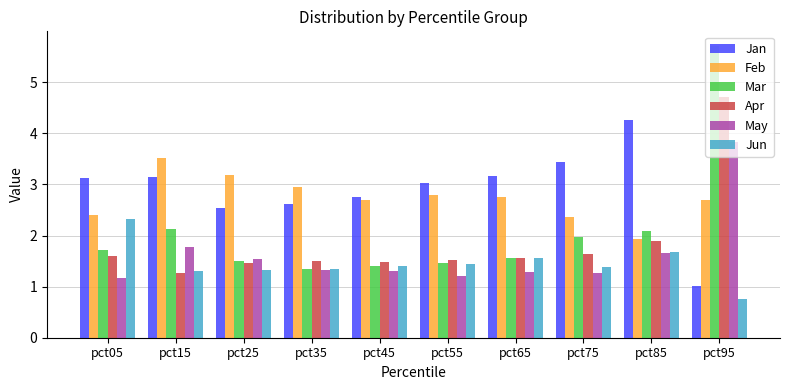

Read the Jan value at pct15.

3.1